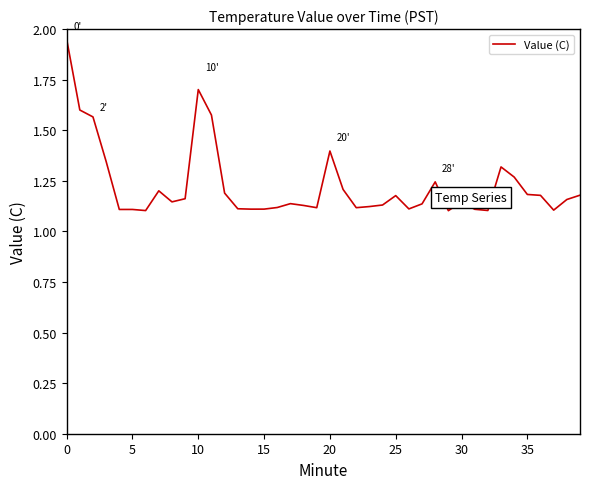

What is the difference between the maximum and minimum values?

0.8